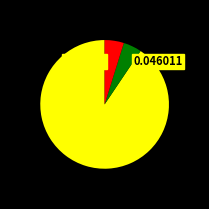

Is there a majority slice in this chart?

Yes